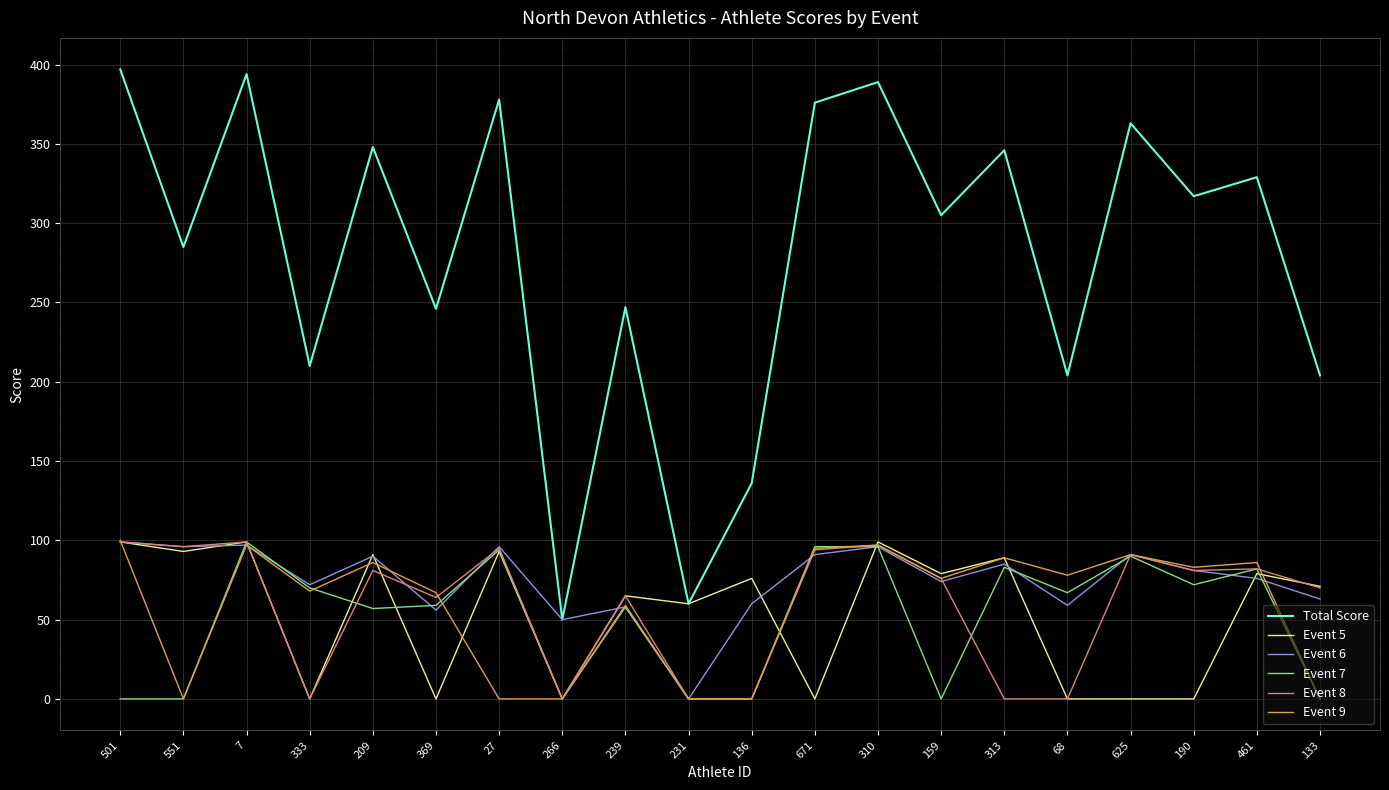

True or false: Event 9 and Total Score intersect in this chart.

False